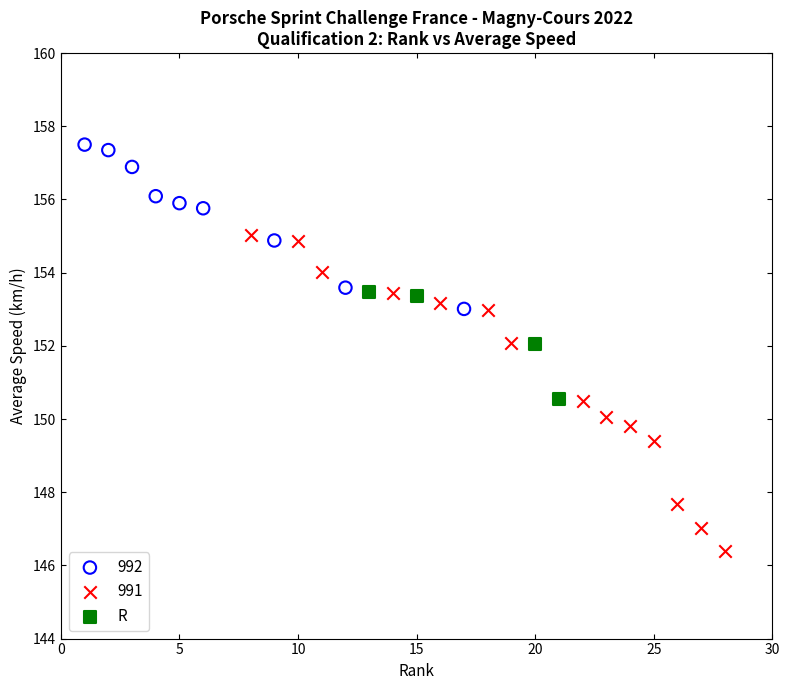

Which series has the largest Y range (max minus min)?

991